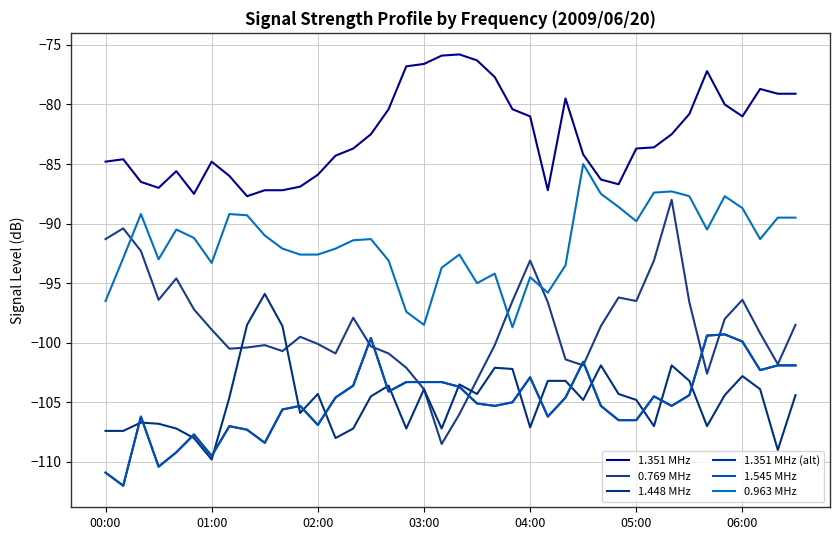

What is the sum of all 0.769 MHz values?

-3941.3